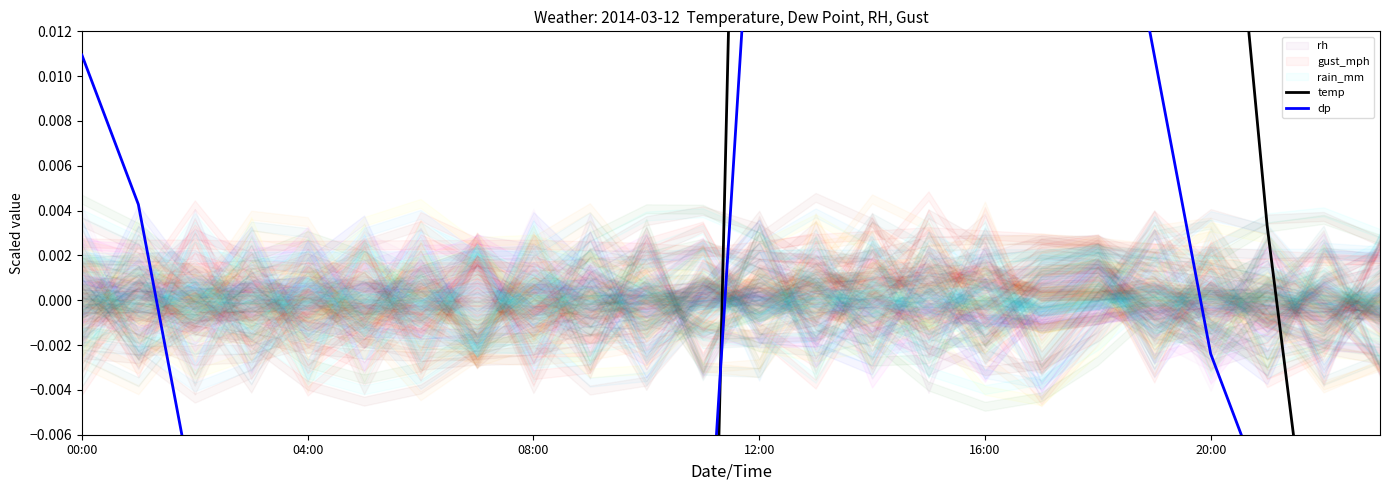

Which series has the largest total across all categories?

temp